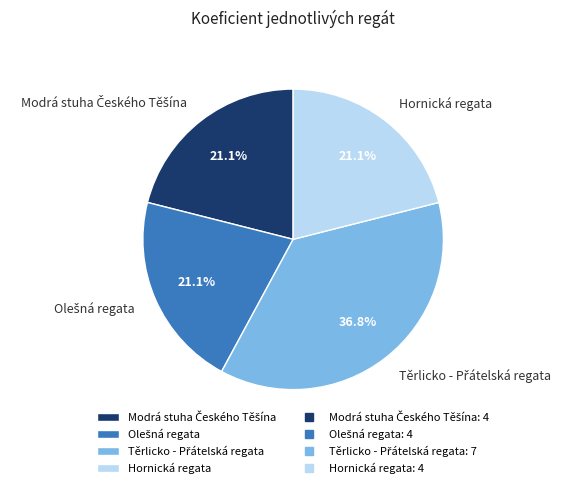

What percentage is NOT represented by Hornická regata?

78.9%